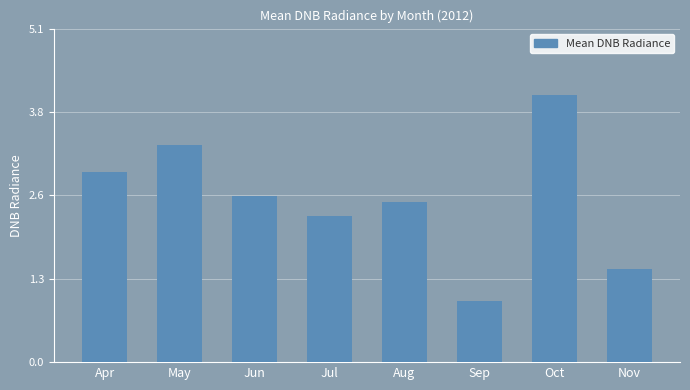

The chart shows a value of 4.1 at Oct. True or false?

True